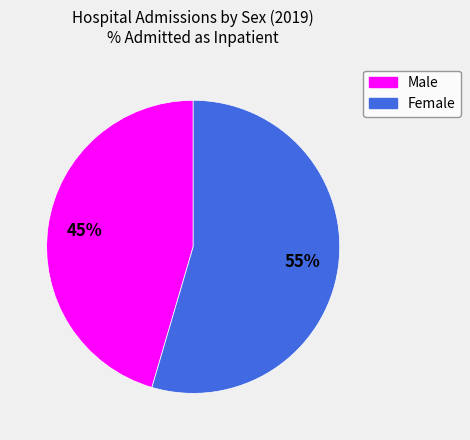

Rank the categories by value from lowest to highest.

Male, Female